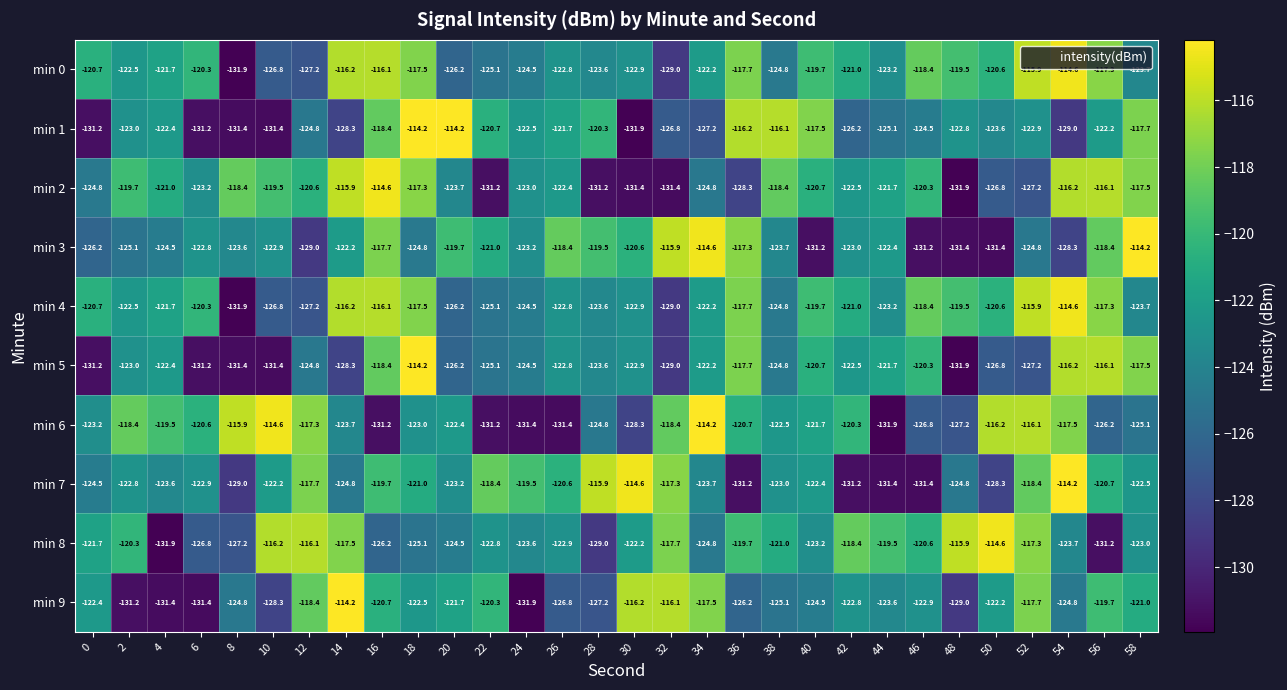

Is the value of min 4 at 48 greater than the value of min 3 at 48?

Yes